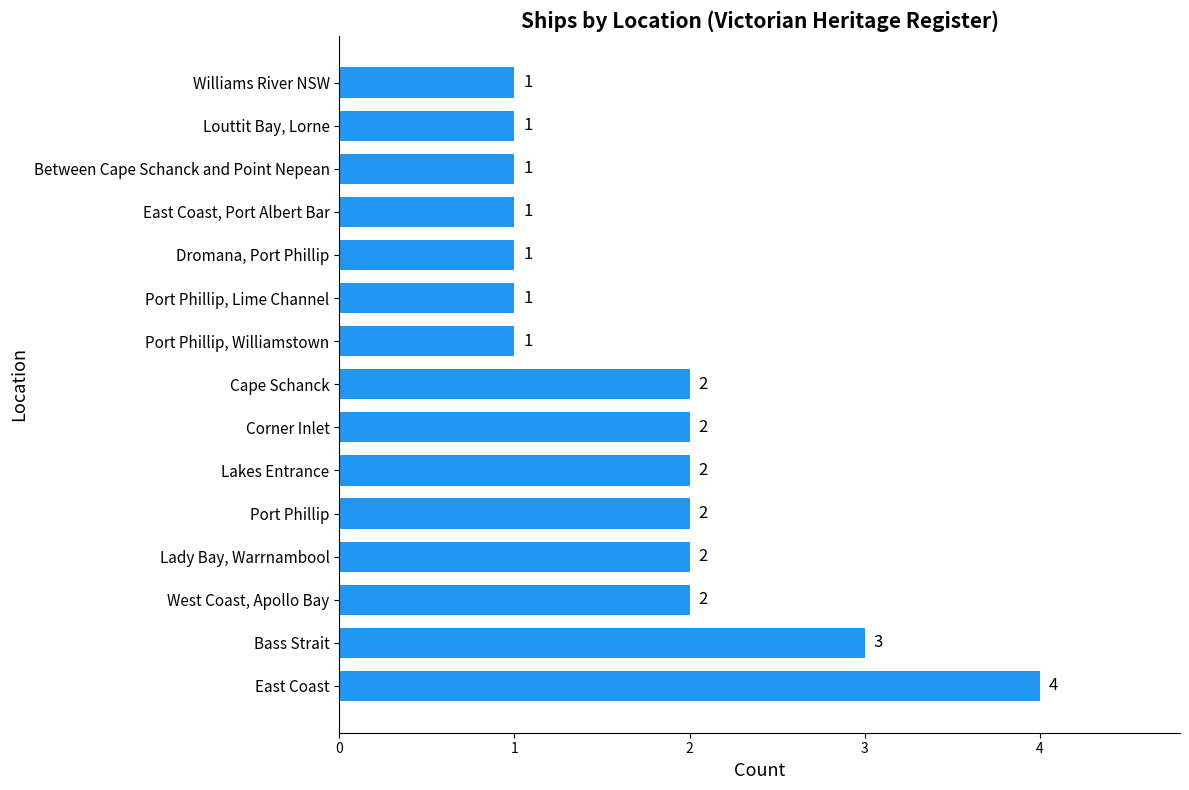

Which has a higher value, East Coast or East Coast, Port Albert Bar?

East Coast